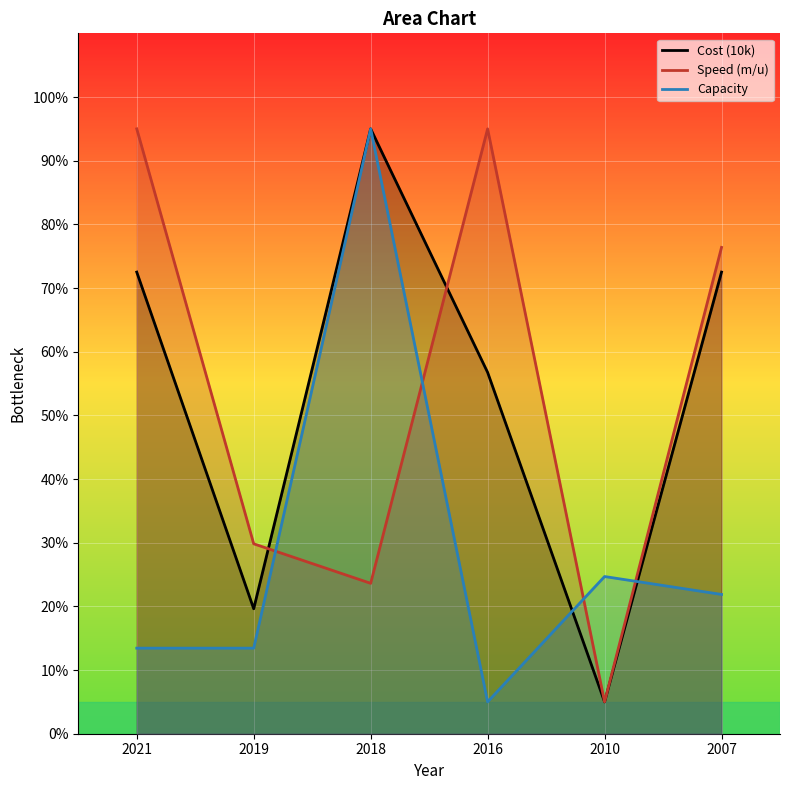

At which category does Cost (10k) reach its first local peak?

2018